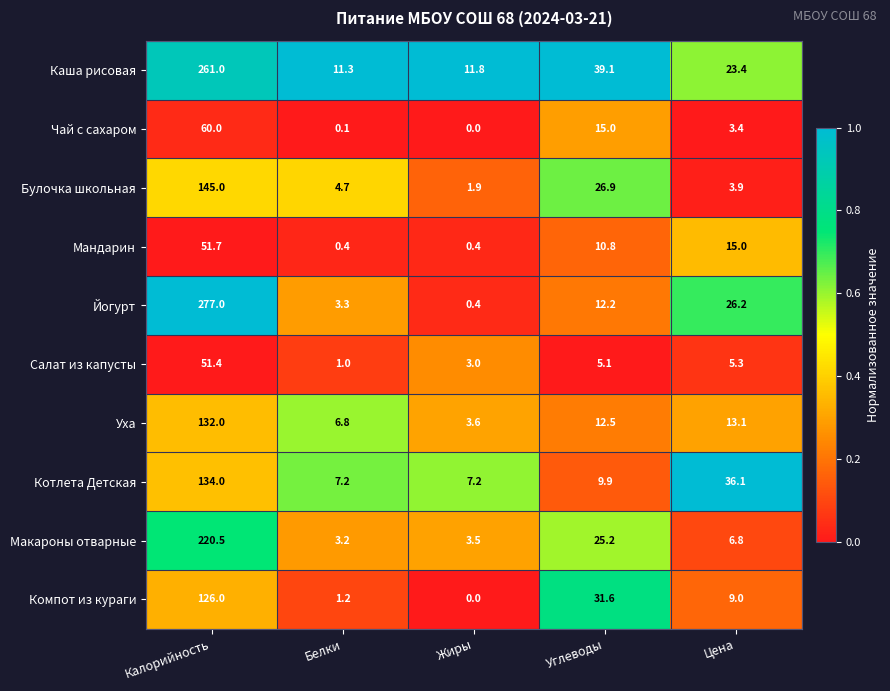

Read the Йогурт value at Белки.

3.3